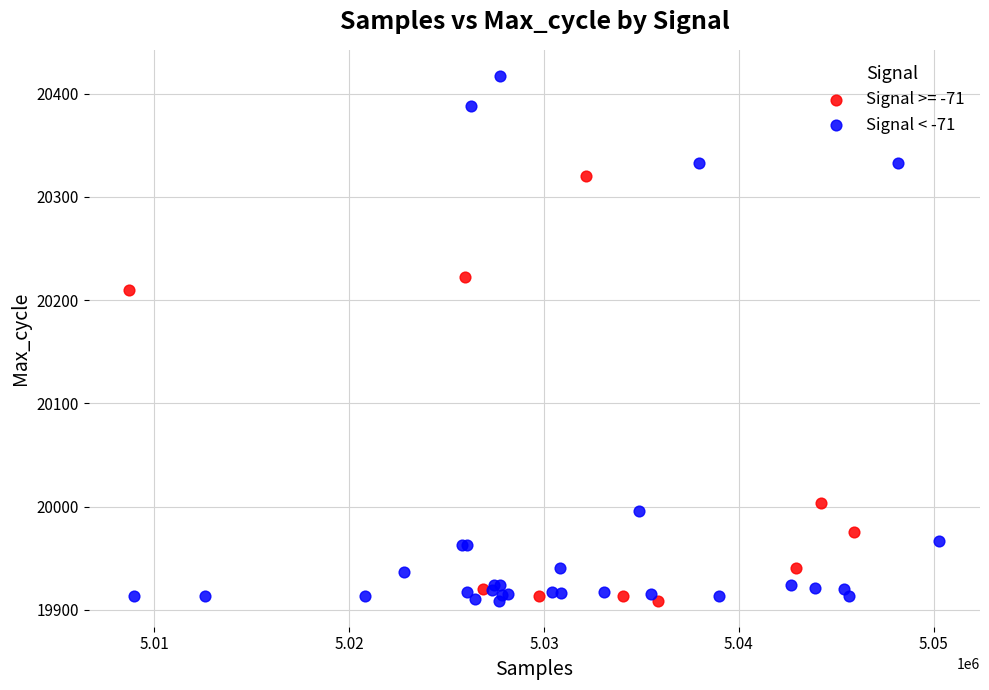

Which series has the largest Y range (max minus min)?

Signal < -71